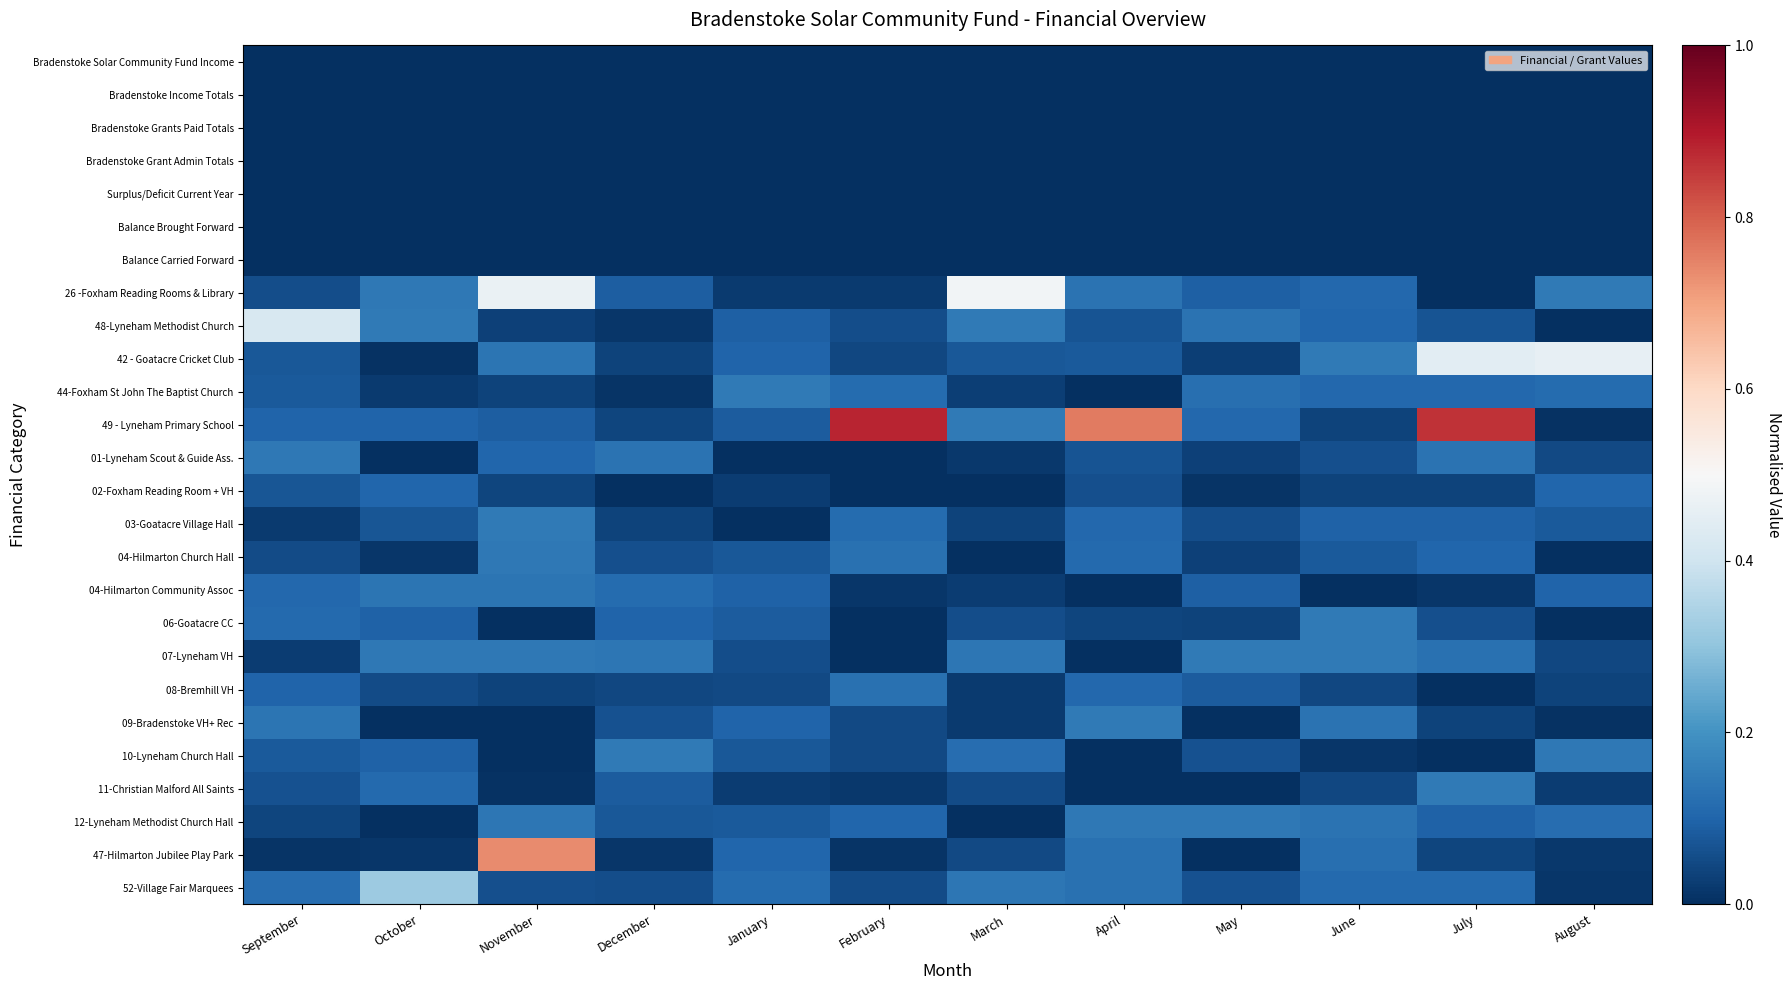

Which has a higher value, December or January?

December